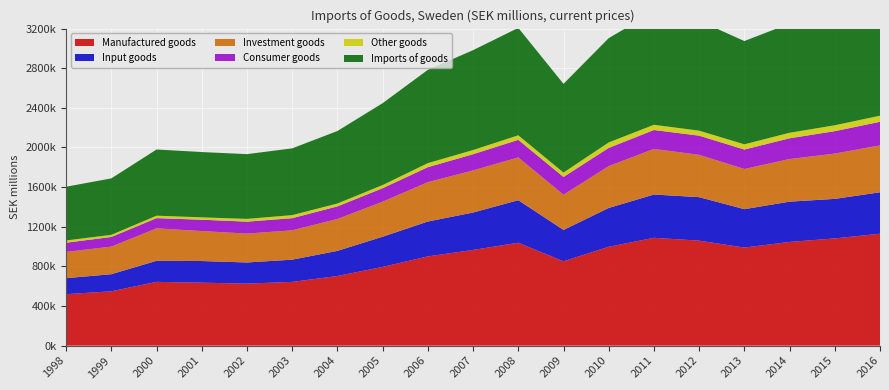

Reading left to right, what are all the values shown in this chart?

Manufactured goods: 519300.0	548462.0	643444.0	635461.0	625694.0	643263.0	702755.0	794533.0	900658.0	966000.0	1038619.0	851307.0	997889.0	1088241.0	1059666.0	989625.0	1046496.9	1082346.4	1129711.5
Input goods: 161479.0	172570.0	212860.0	218347.0	213496.0	224336.0	253701.0	304557.0	351982.0	377301.0	429368.0	316406.0	391542.0	436875.0	439002.0	387574.0	406657.3	398862.1	418082.0
Investment goods: 265231.0	278344.0	327546.0	302415.0	291530.0	296268.0	321810.0	353505.0	397404.0	425133.0	431414.0	355157.0	422468.0	460377.0	427114.0	405666.0	429932.6	457302.9	473421.9
Consumer goods: 92590.0	97548.0	103038.0	114699.0	120668.0	122659.0	127244.0	136471.0	151272.0	163566.0	177837.0	179744.0	183879.0	190989.0	193550.0	196385.0	209907.0	226181.4	238207.6
Other goods: 22989.0	21419.0	24758.0	23777.0	27842.0	30737.0	29065.0	31909.0	40906.0	42203.0	45712.0	44200.0	55131.0	52660.0	50528.0	52718.0	55647.0	59621.5	61408.7
Imports of goods: 542289.0	569881.0	668202.0	659238.0	653536.0	674000.0	731820.0	826442.0	941564.0	1008203.0	1084331.0	895507.0	1053020.0	1140901.0	1110194.0	1042343.0	1102143.9	1141967.9	1191120.2